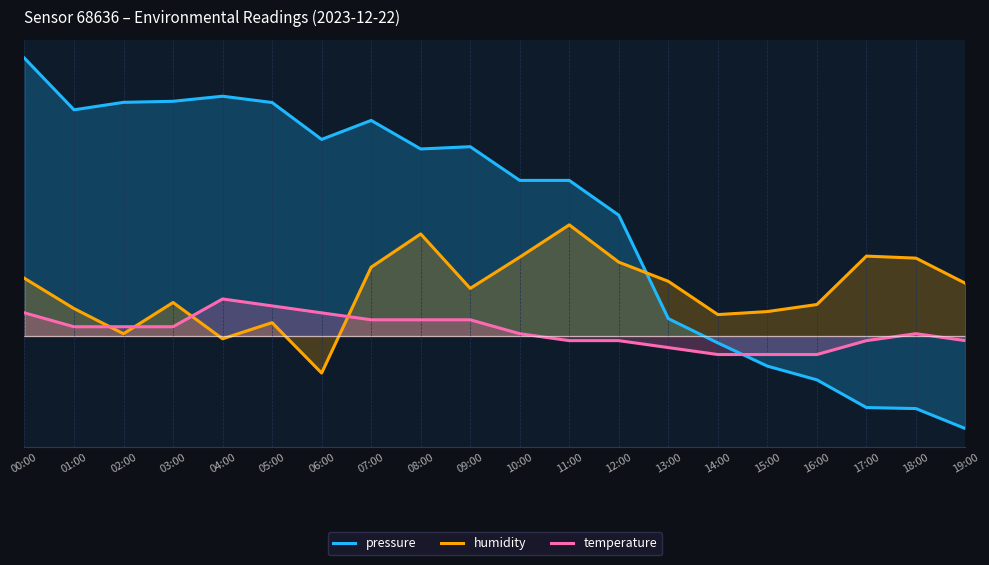

Which series changed the most between 10:00 and 17:00?

pressure